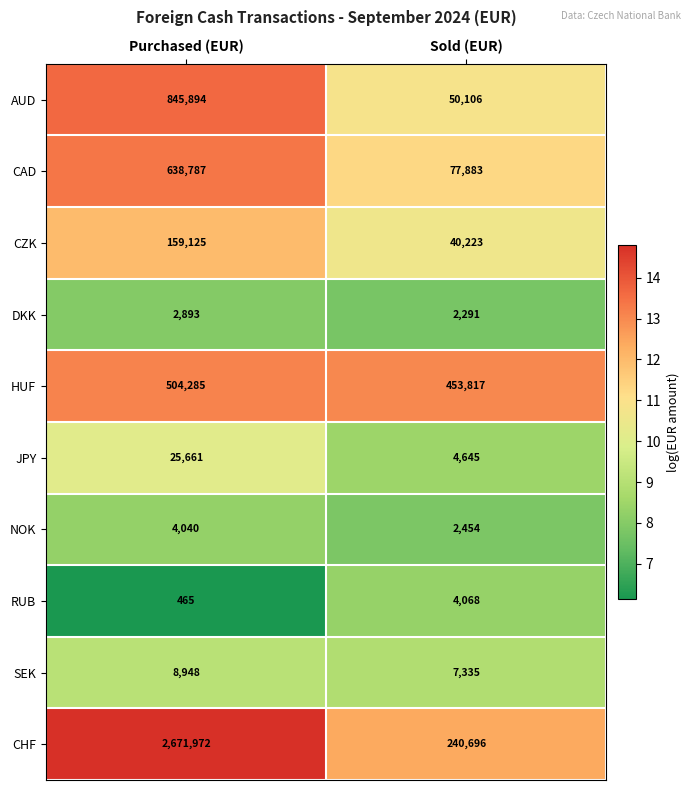

What is the highest value of the RUB series?

4068